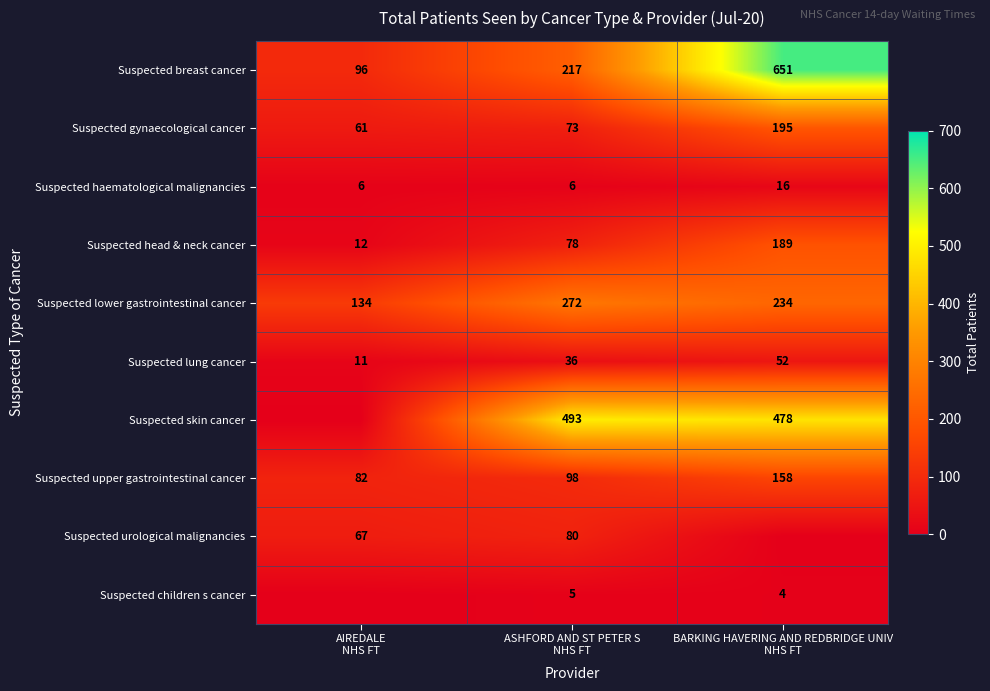

What is the difference between the maximum and second lowest values in the Suspected lower gastrointestinal cancer series?

38